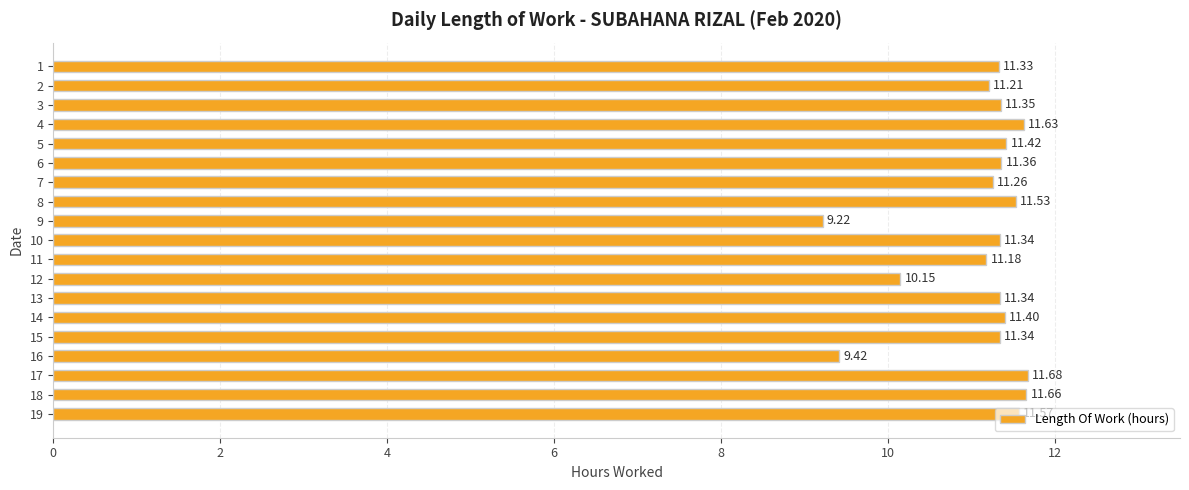

What is the ratio of the value at 2 to the value at 17?

1.0